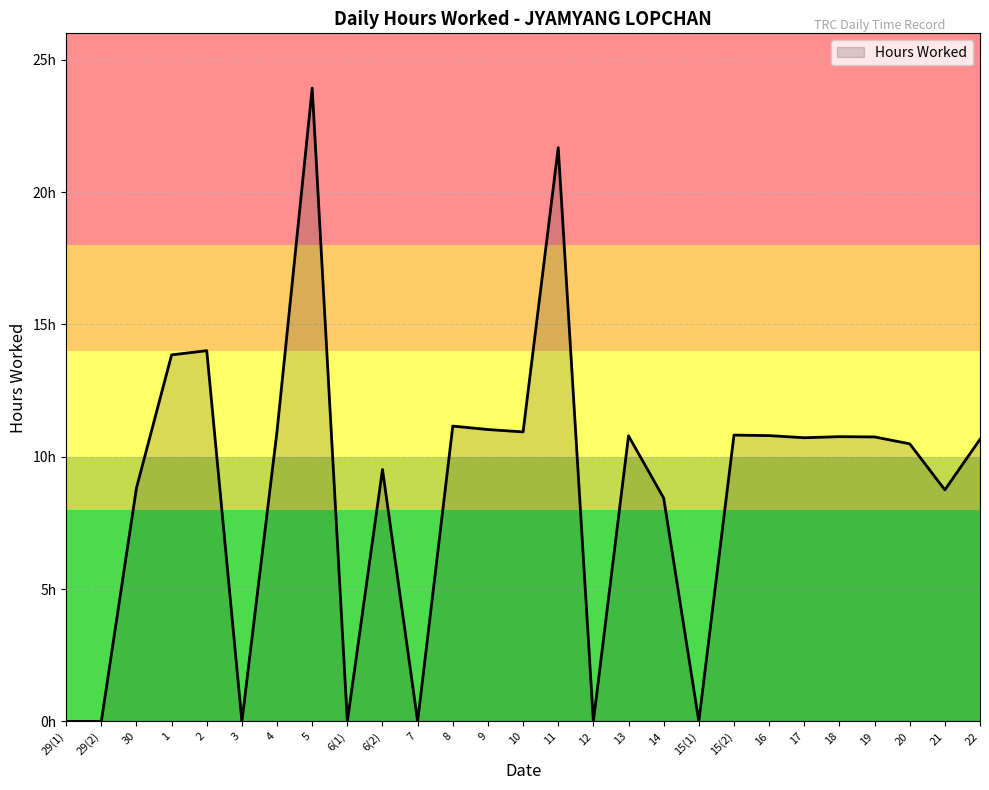

Rank the categories by value from highest to lowest.

5, 11, 2, 1, 8, 9, 4, 10, 15(2), 16, 13, 18, 19, 17, 22, 20, 6(2), 30, 21, 14, 29(1), 29(2), 3, 6(1), 7, 12, 15(1)